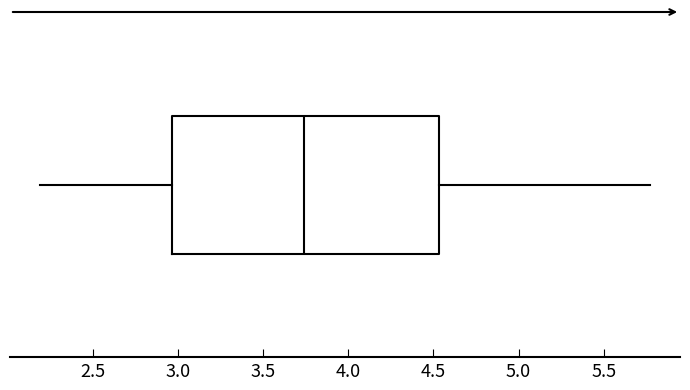

Where does the left whisker of the box end on the x-axis? The values are not printed on the chart, so give them approximately, as read against the axis.

2.20